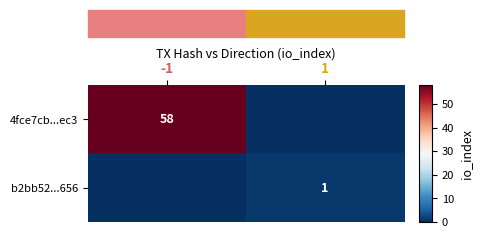

Is it true that b2bb52...656 equals 1 at 1?

True